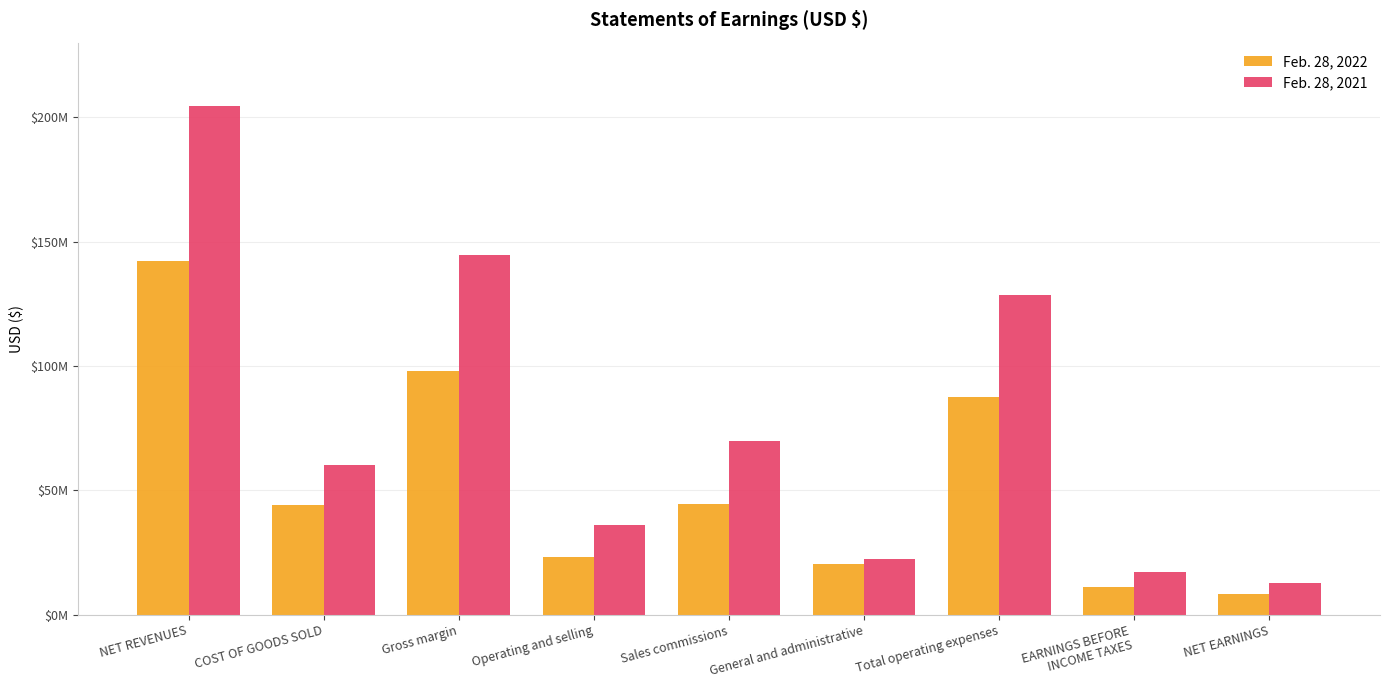

At which label is Feb. 28, 2022 closest to 75267800?

Total operating expenses